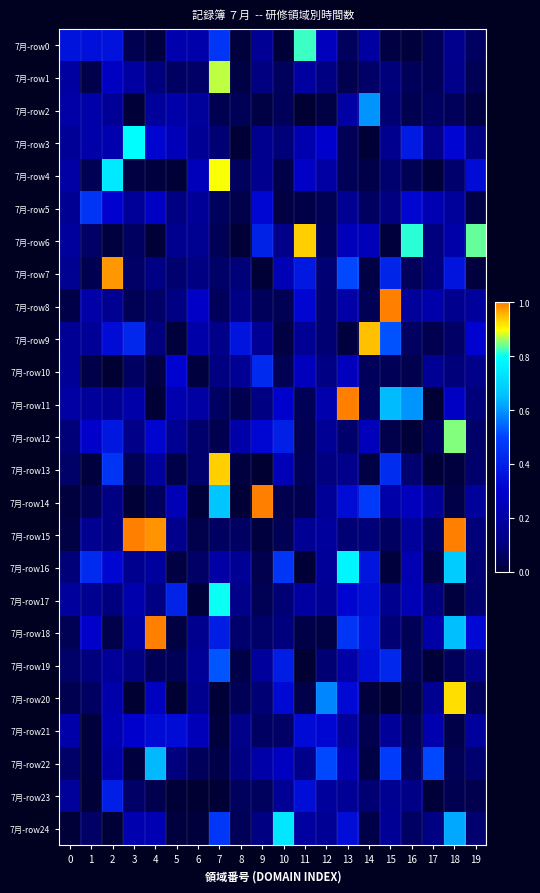

Count the number of data series in this chart.

25